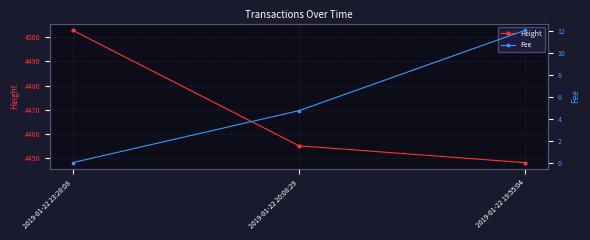

What are all the series names shown in the legend?

Height, Fee